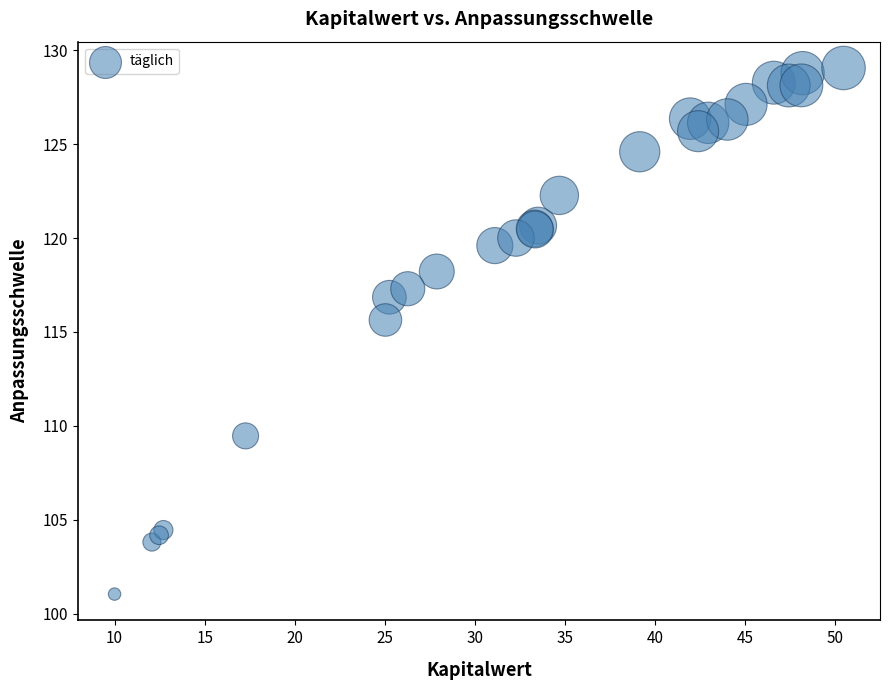

What Y value in the scatter plot is closest to 115?

115.6